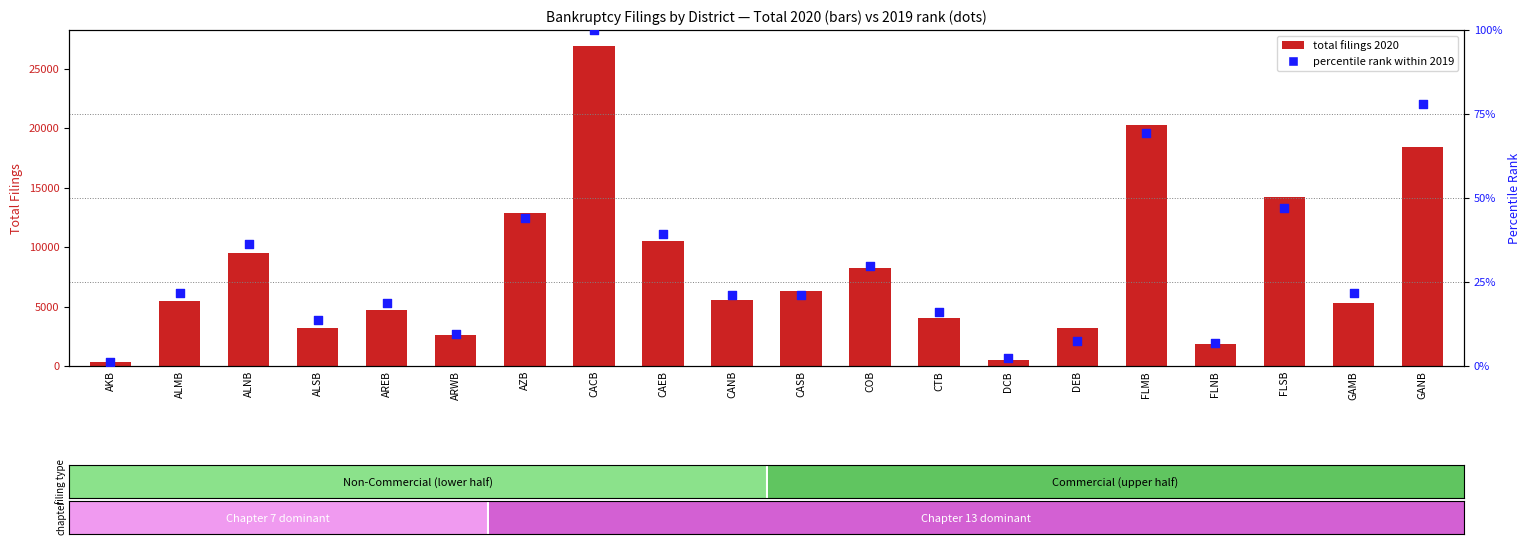

At how many categories does at least one series exceed 1267?

18